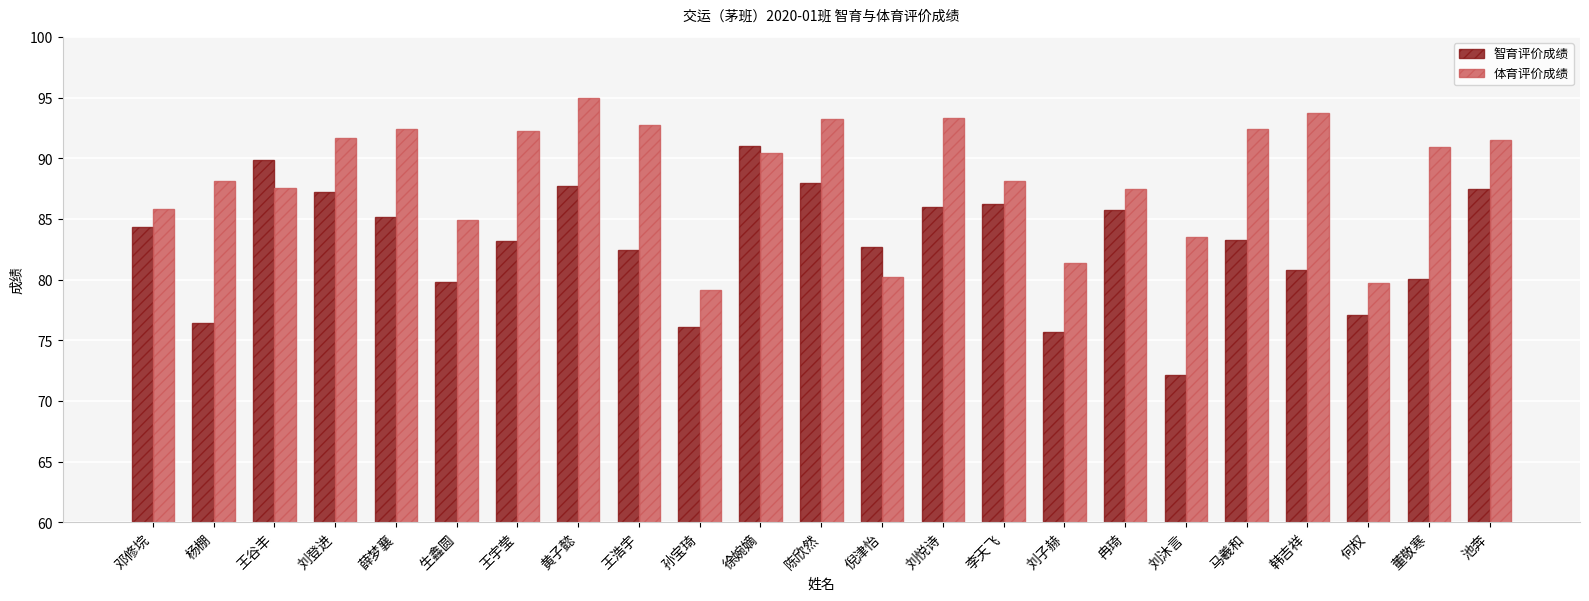

What is the sum of all 体育评价成绩 values?

2035.6